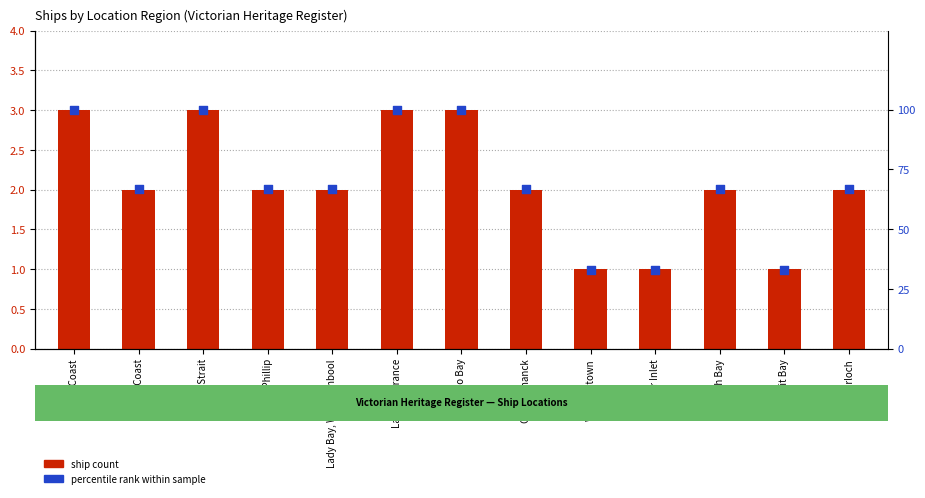

At how many categories does at least one series exceed 73?

4